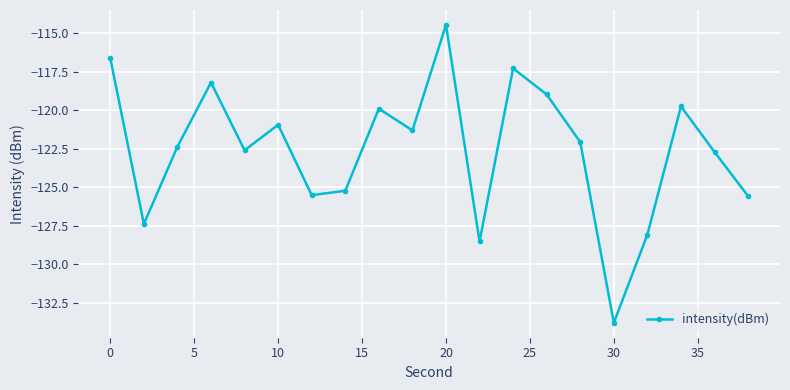

What is the difference between the second highest and second lowest values?

11.9